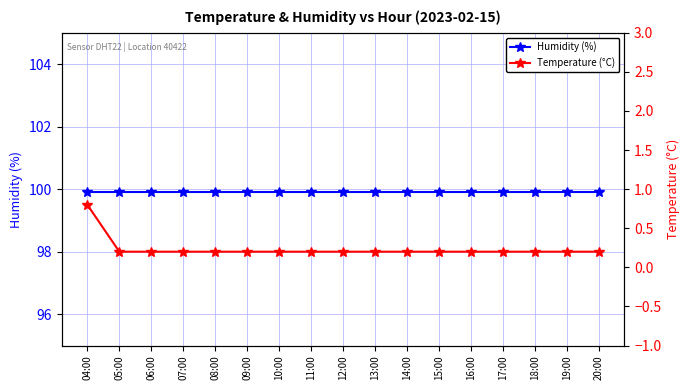

Which category has the highest value in the Humidity (%) series?

04:00